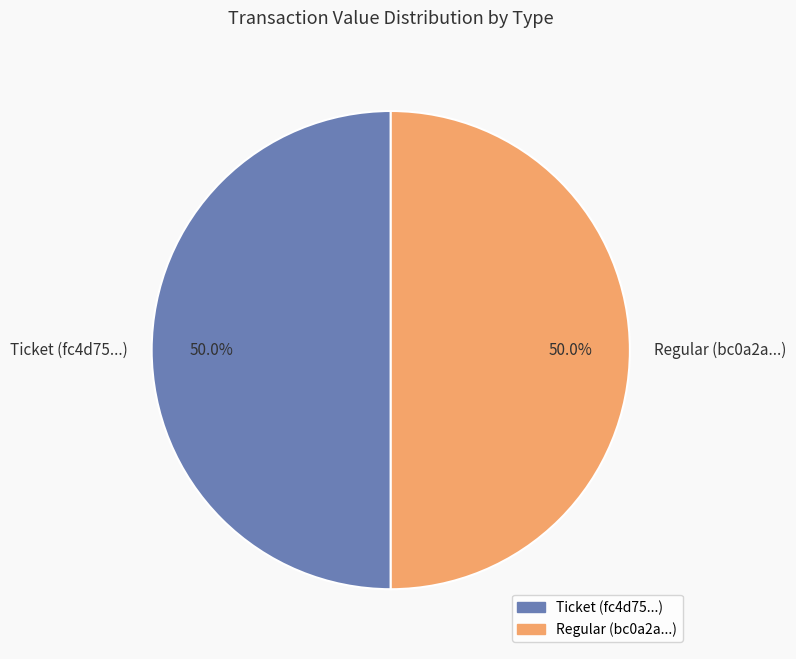

How much of the chart is everything except Regular (bc0a2a...)?

50.0%